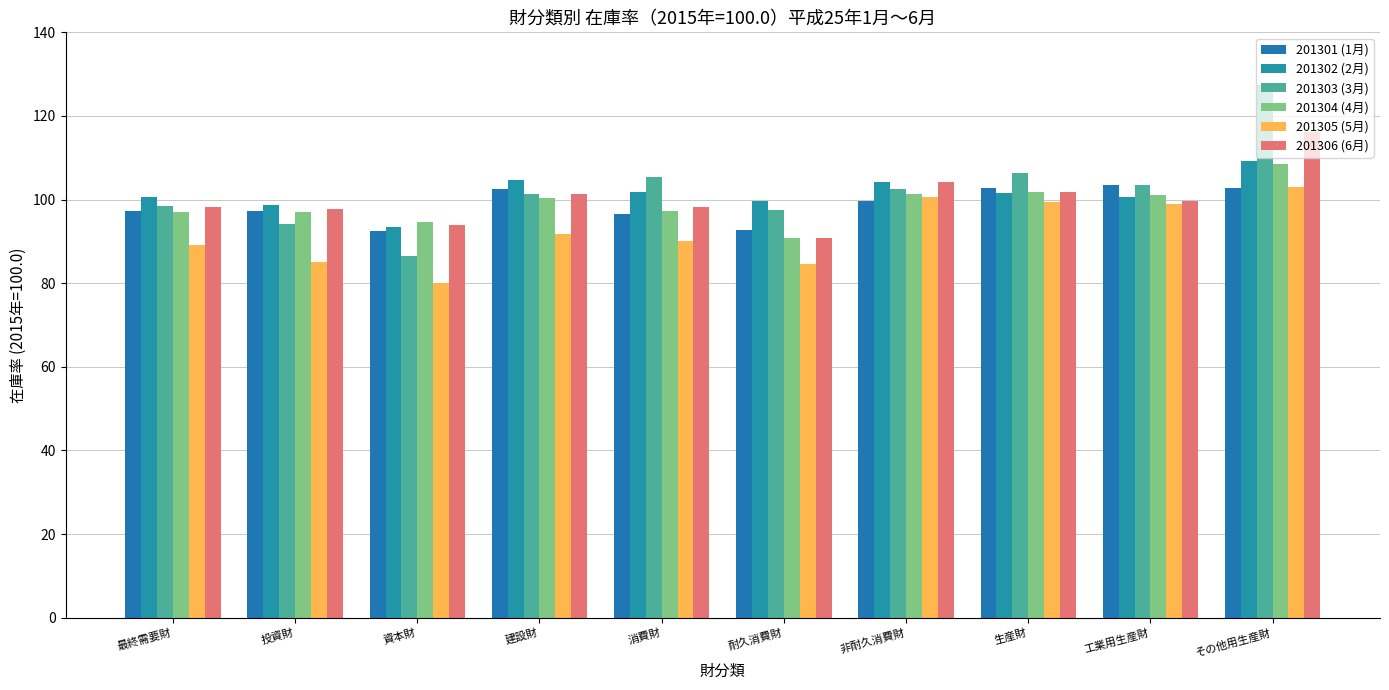

Which label corresponds to the largest value in the chart?

その他用生産財